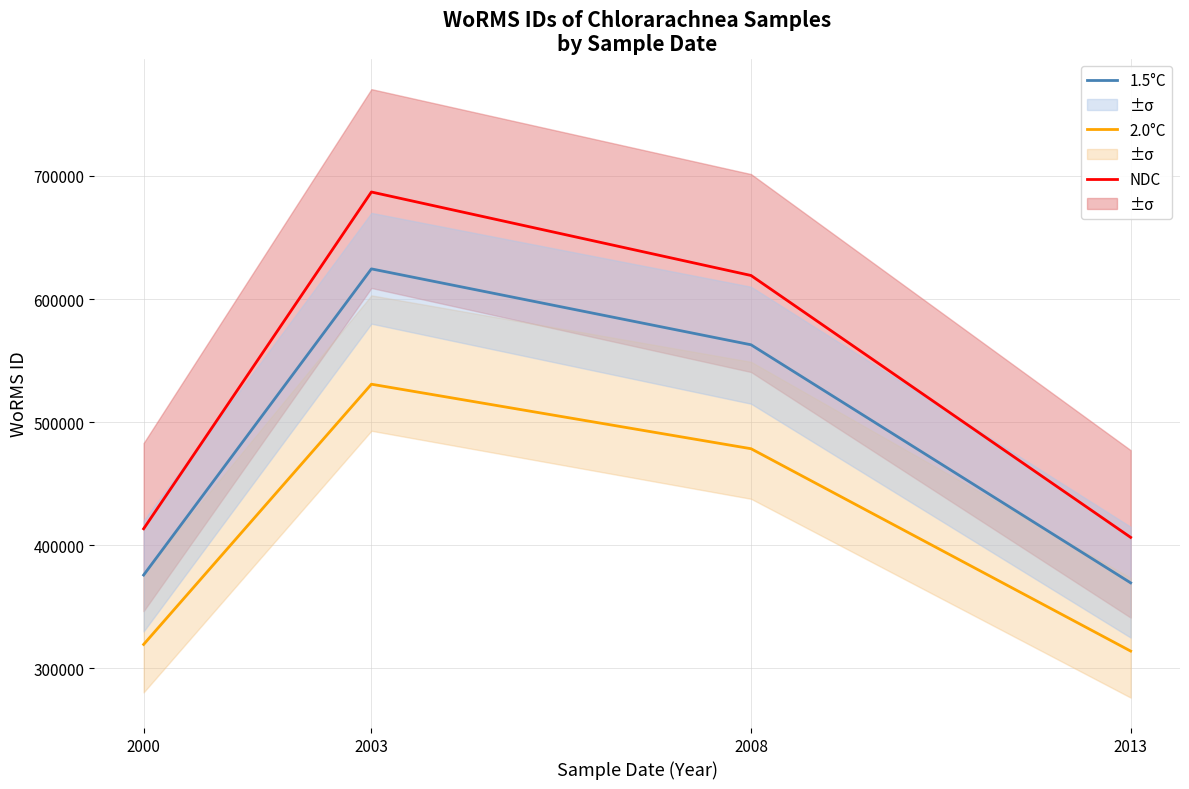

True or false: NDC has more than 1 points higher than both neighbors.

False